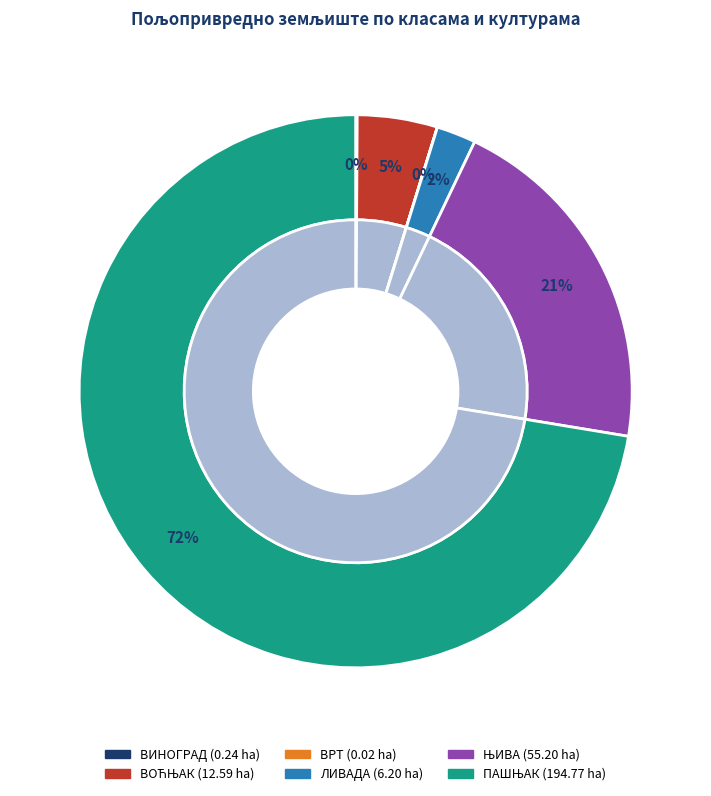

To the nearest percent, what is the difference between the largest and smallest slice percentages?

72%